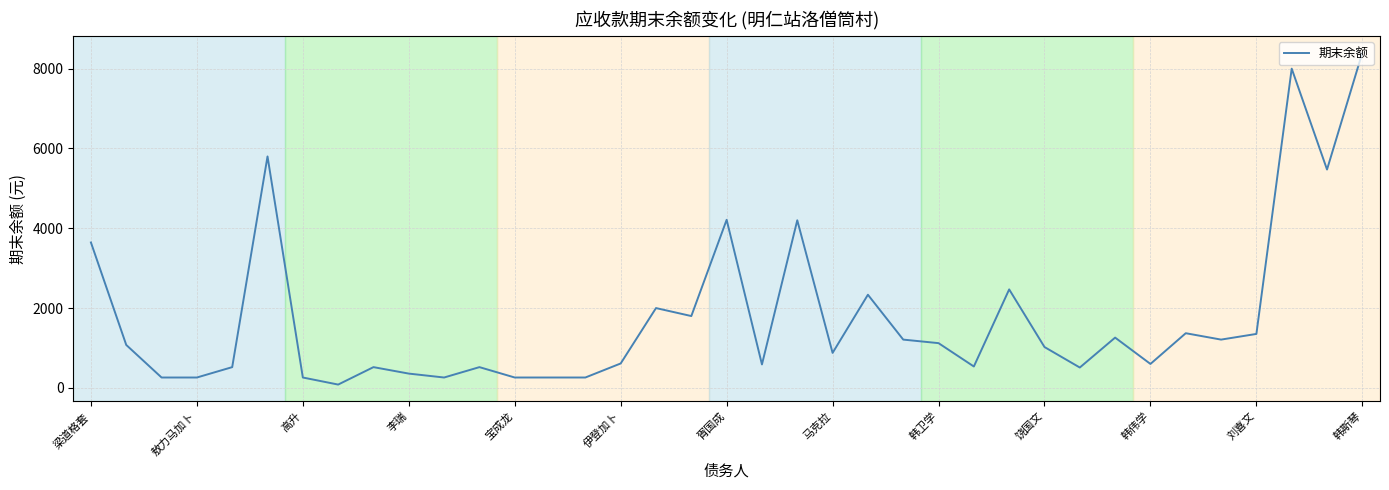

What is the greatest value displayed?

8400.0